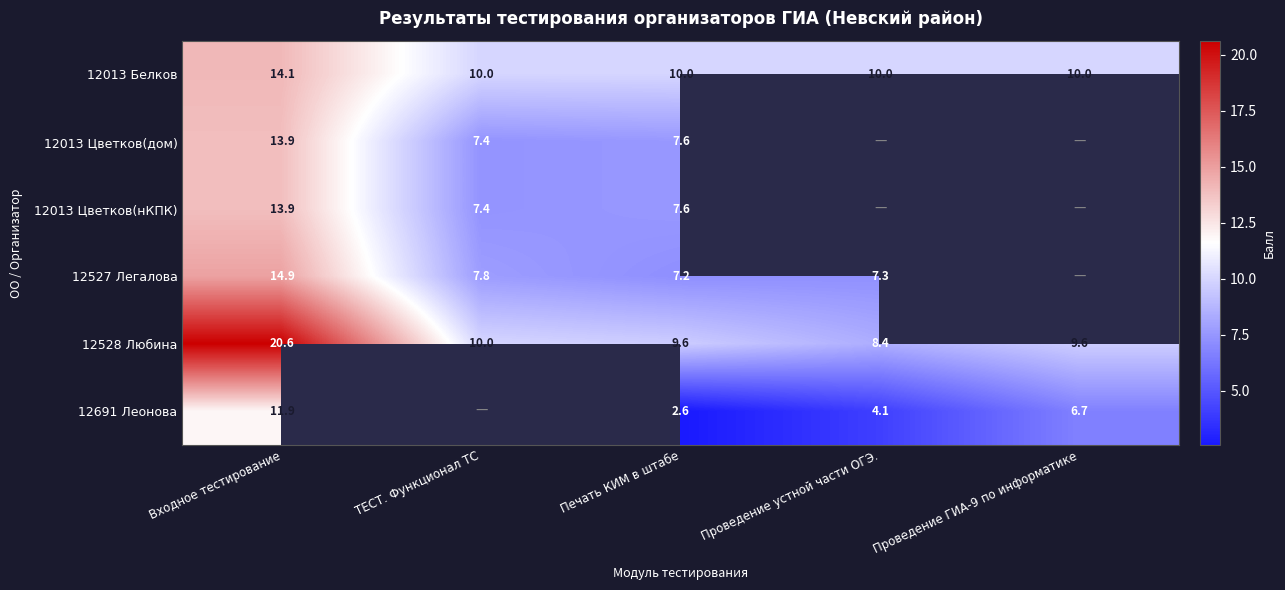

Where does the 12528 Любина series first go above 9?

Входное тестирование